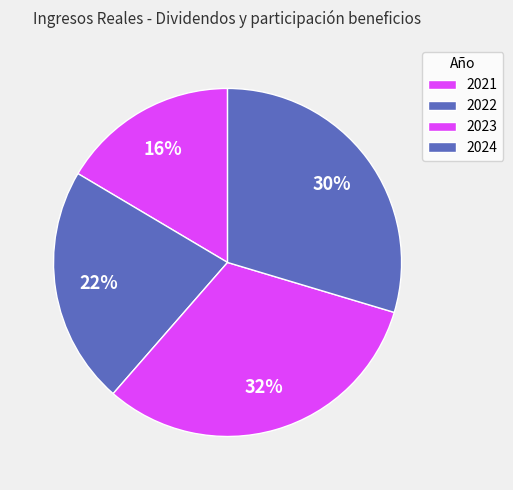

How many slices are in this pie chart?

4